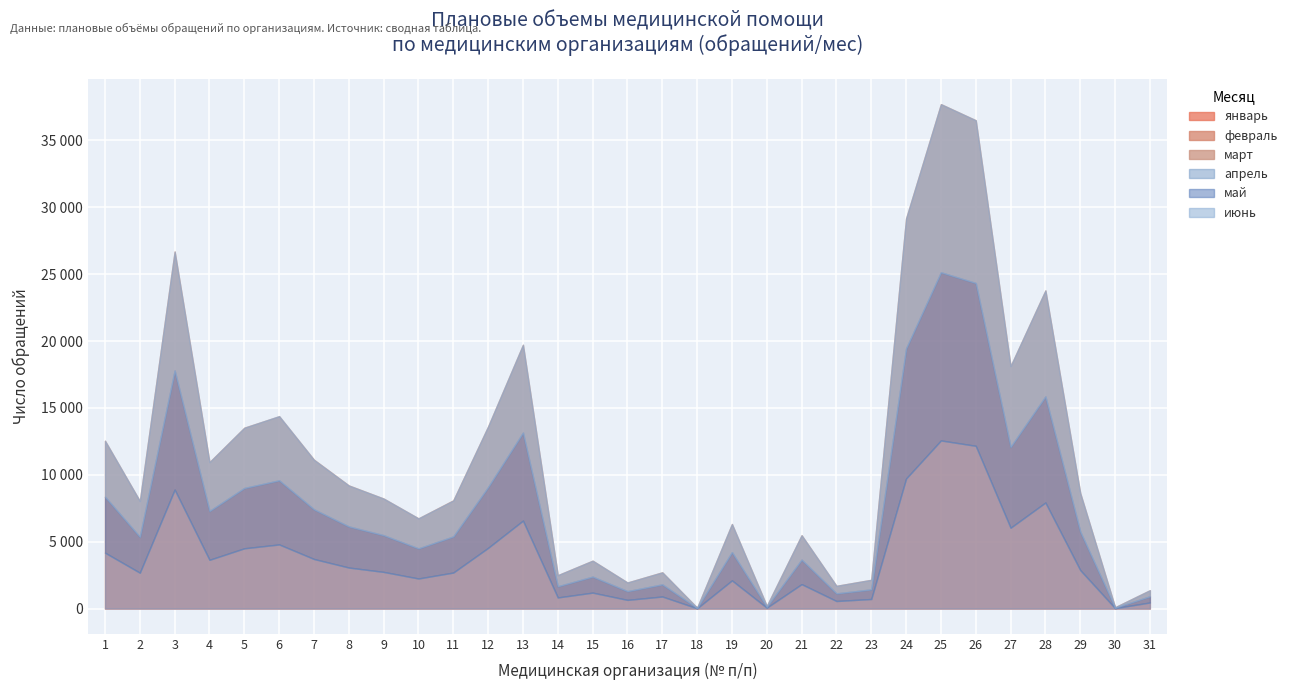

In январь, how many points are lower than both neighbors (excluding endpoints)?

10